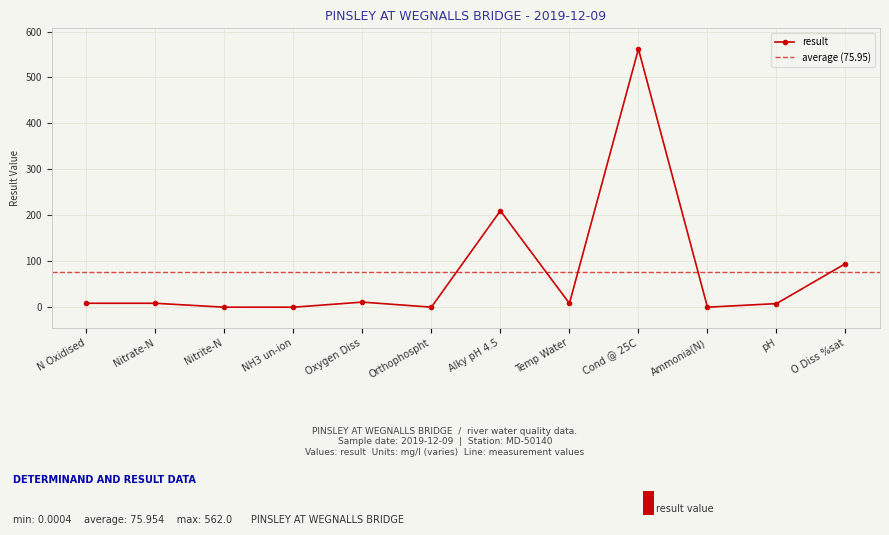

Which has a higher value, Ammonia(N) or Nitrate-N?

Nitrate-N